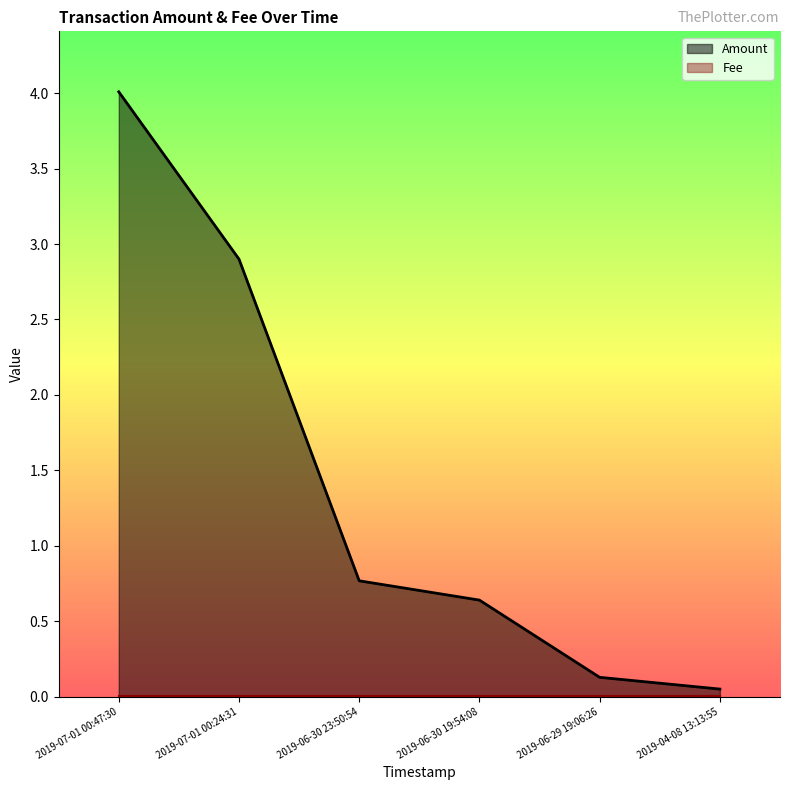

Reading left to right, extract all data points from this chart.

2019-07-01 00:47:30=4.0	2019-07-01 00:24:31=2.9	2019-06-30 23:50:54=0.8	2019-06-30 19:54:08=0.6	2019-06-29 19:06:26=0.1	2019-04-08 13:13:55=0.1